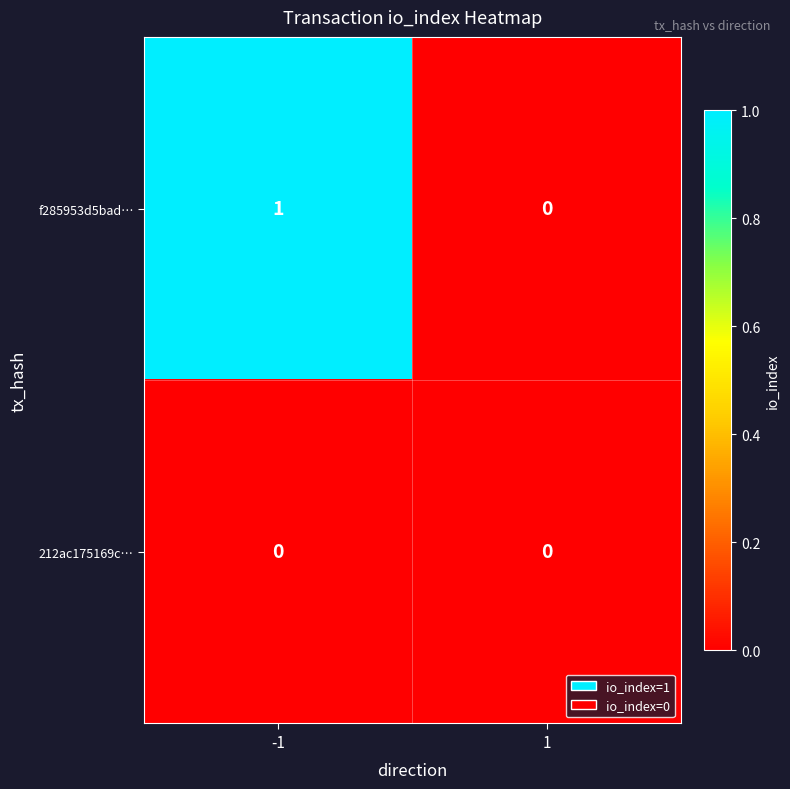

What is the maximum value shown in the chart?

1